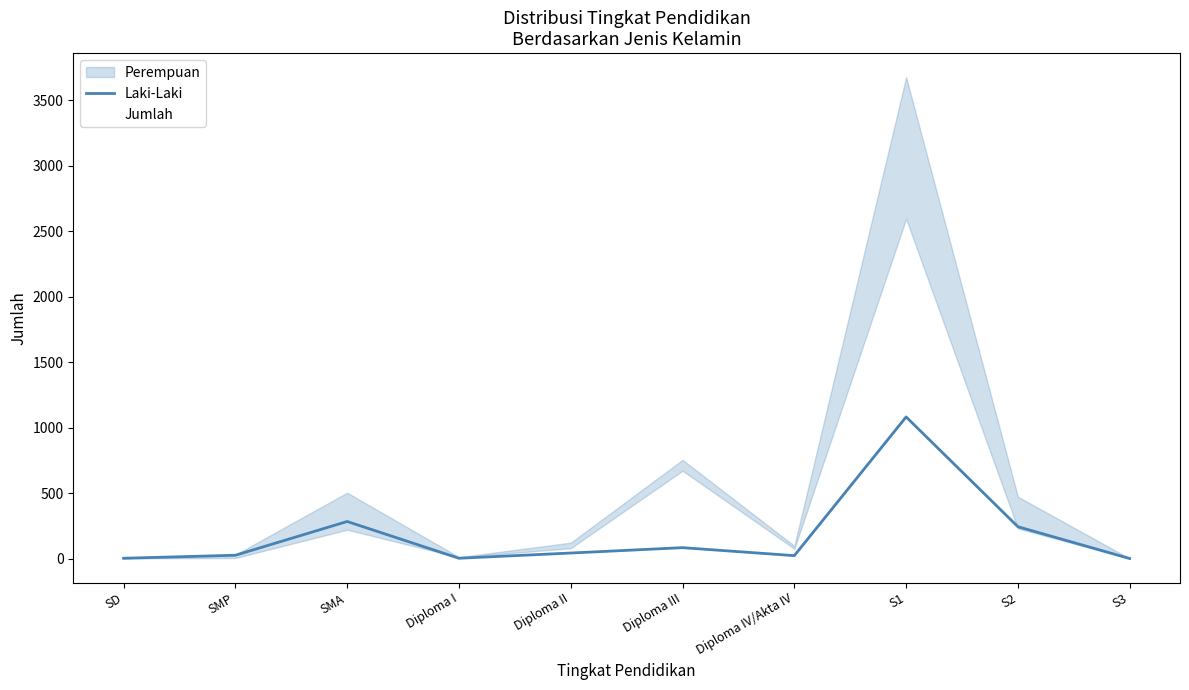

Between Diploma III and Diploma I, which is larger?

Diploma III